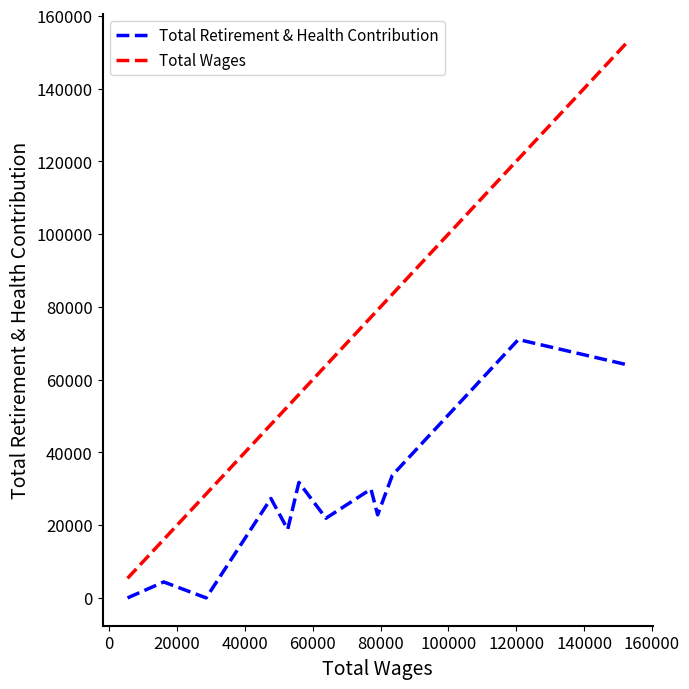

Rank the series by their average value, from highest to lowest.

Total Wages, Total Retirement & Health Contribution